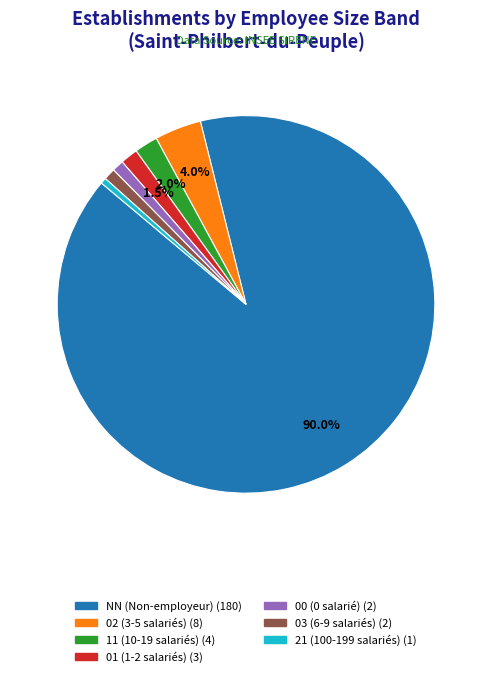

What is the largest slice in the pie chart?

NN